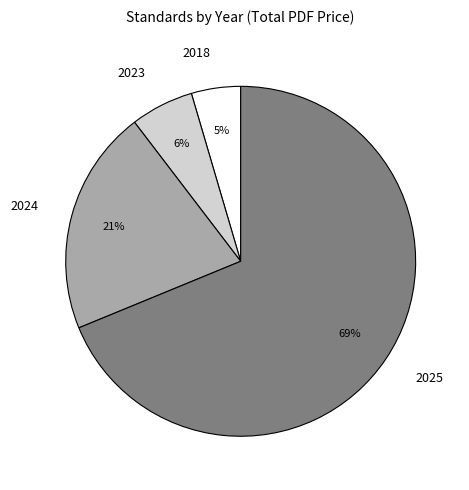

To the nearest percent, what is the difference between the 2025 and 2024 slice percentages?

48%